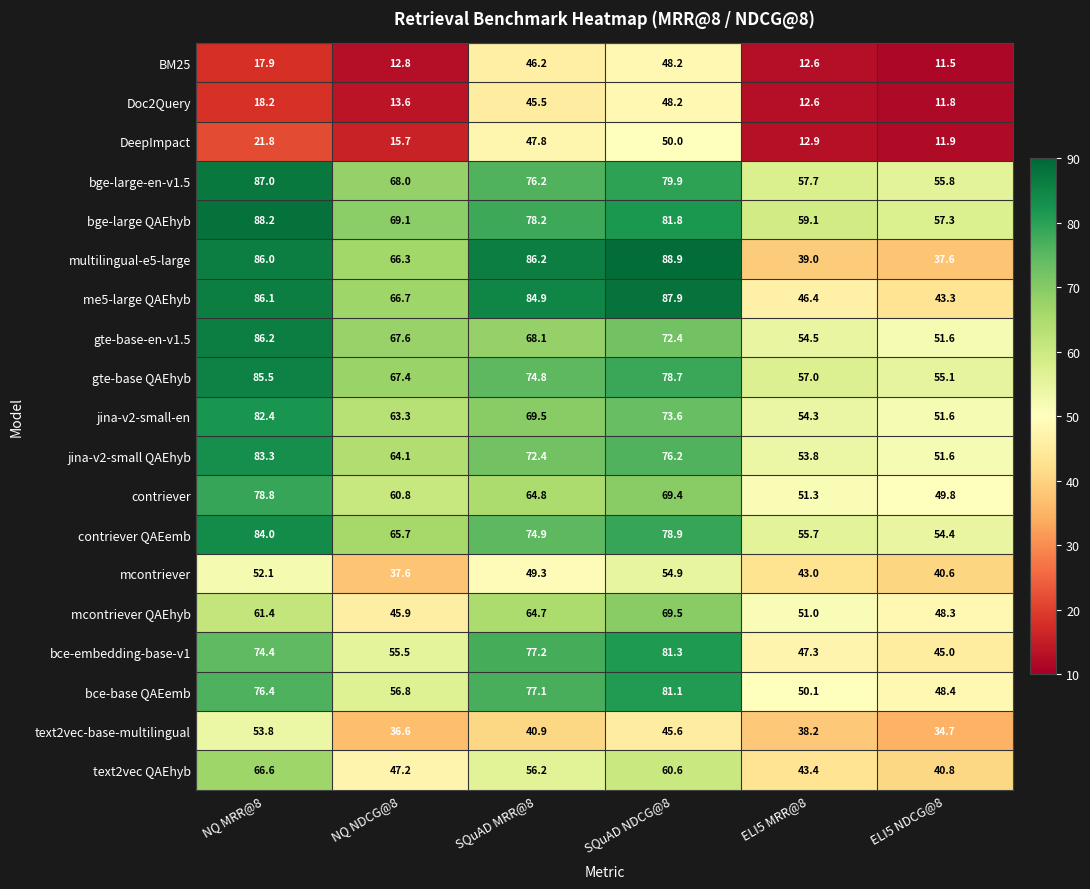

List the labels in order of multilingual-e5-large value, largest first.

SQuAD NDCG@8, SQuAD MRR@8, NQ MRR@8, NQ NDCG@8, ELI5 MRR@8, ELI5 NDCG@8